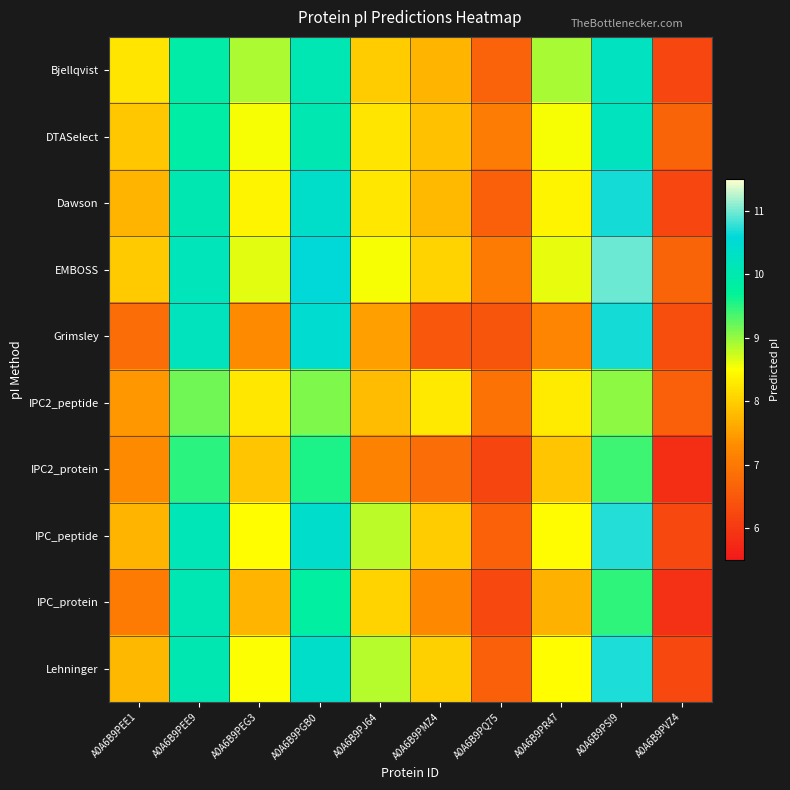

Between A0A6B9PMZ4 and A0A6B9PSI9, which is larger?

A0A6B9PSI9